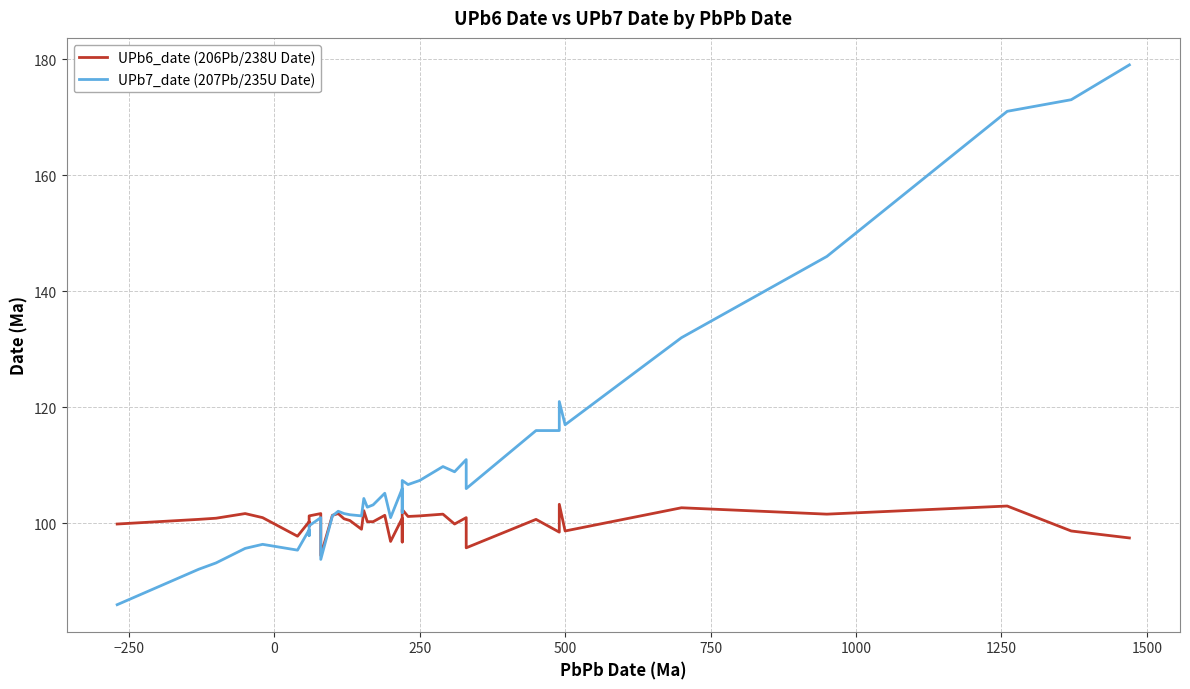

What are all the series names shown in the legend?

UPb6_date (206Pb/238U Date), UPb7_date (207Pb/235U Date)